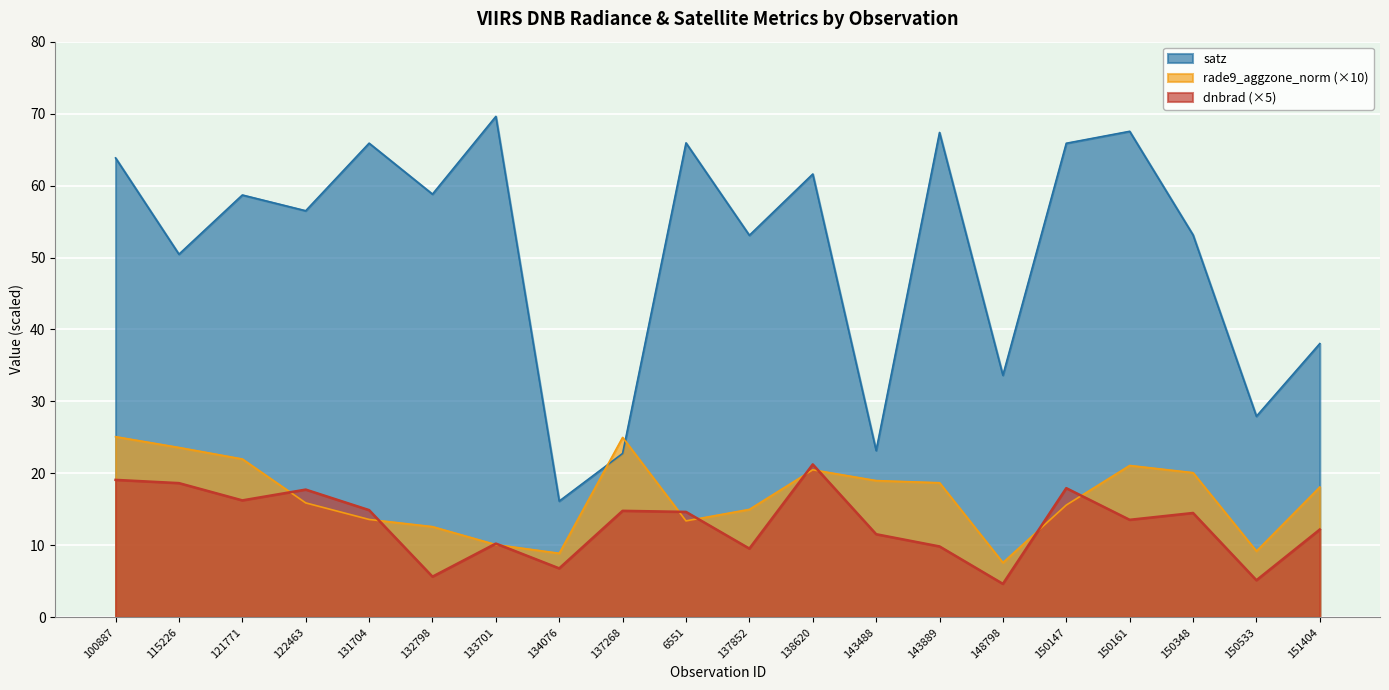

What is the difference between the maximum and minimum values in the satz series?

53.5